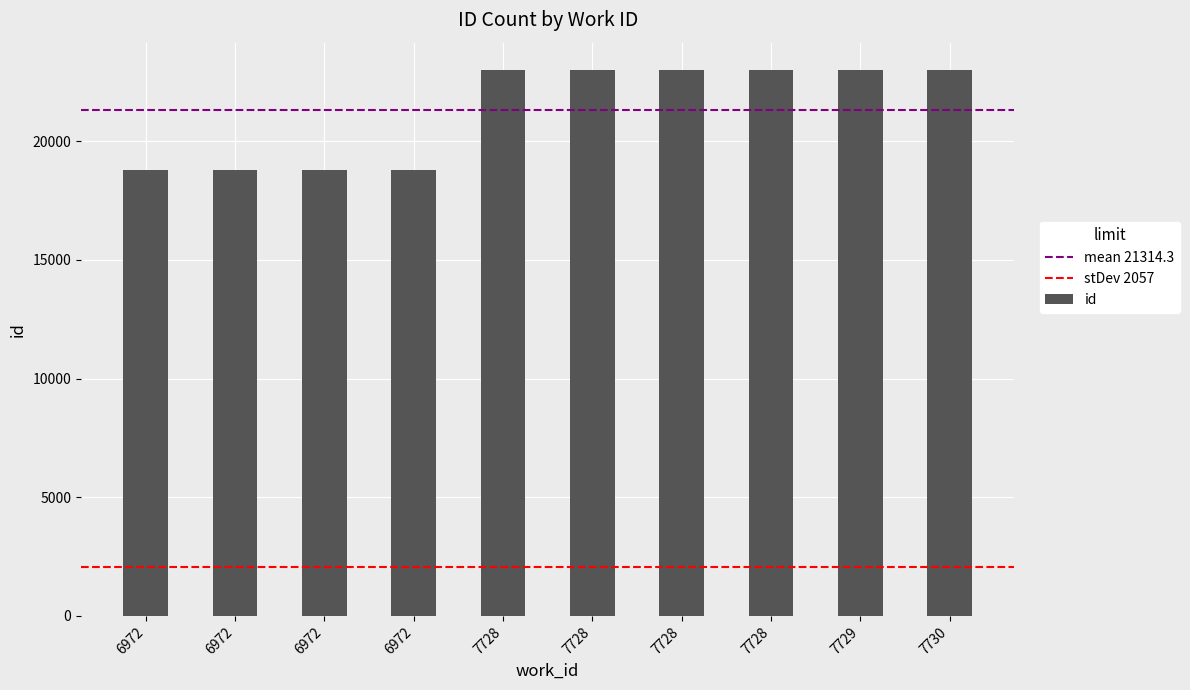

Are the bars grouped side by side (vs. stacked)?

No